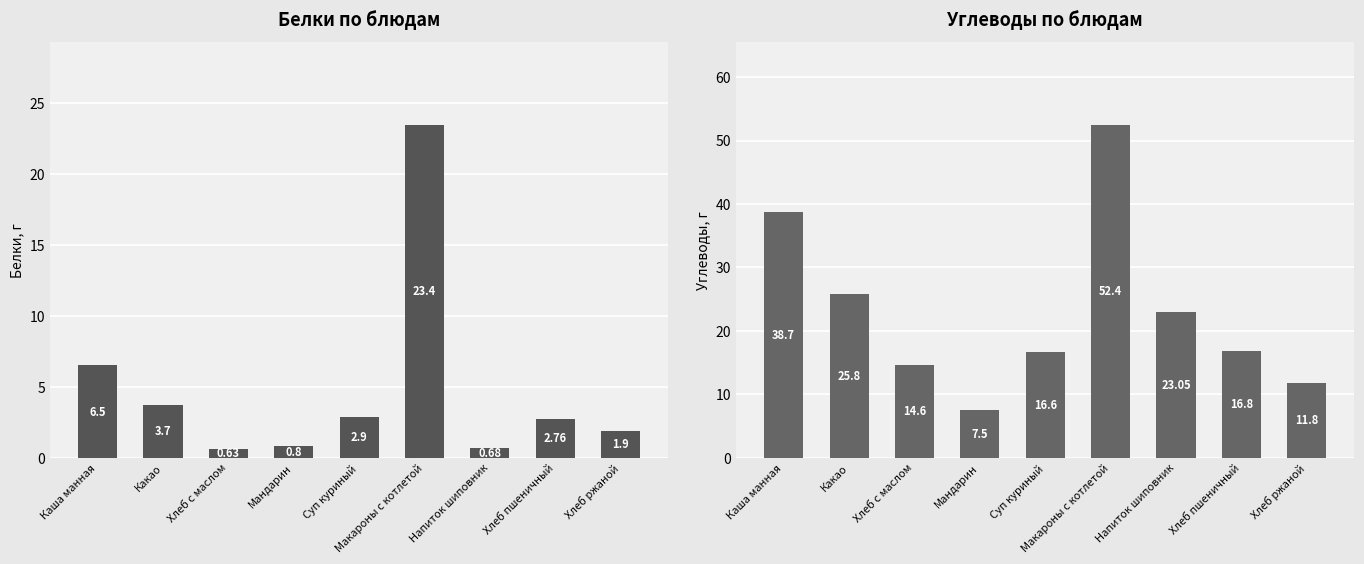

Which series has the widest spread of values?

Углеводы